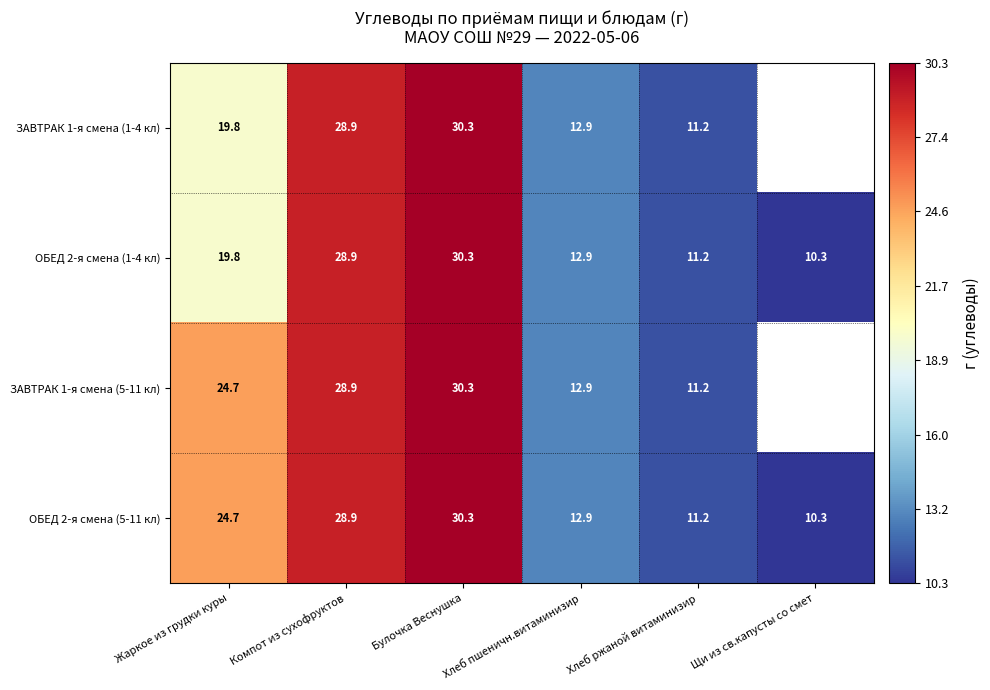

What is the lowest value of the ОБЕД 2-я смена (5-11 кл) series?

10.3